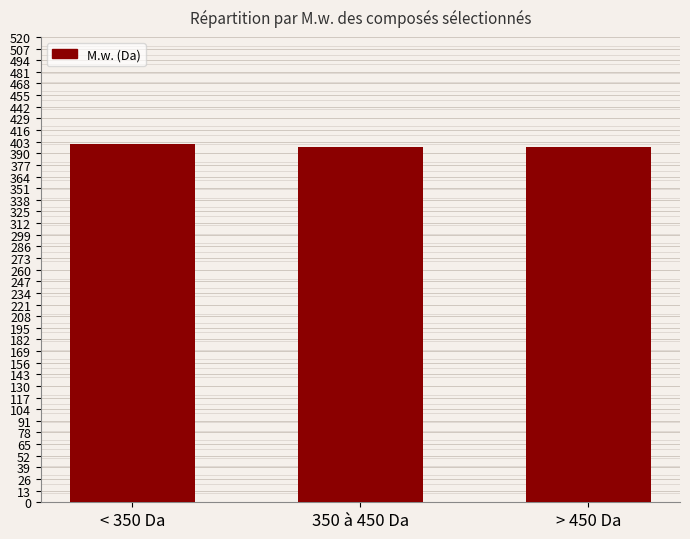

The value at < 350 Da is 578.6. True or false?

False